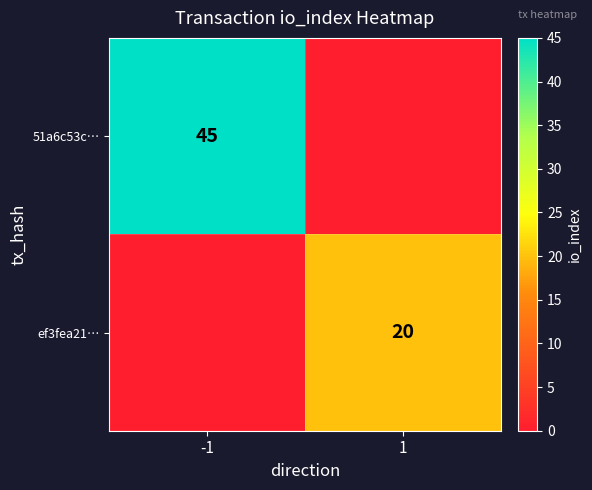

The value of ef3fea21… at 1 is 28. True or false?

False